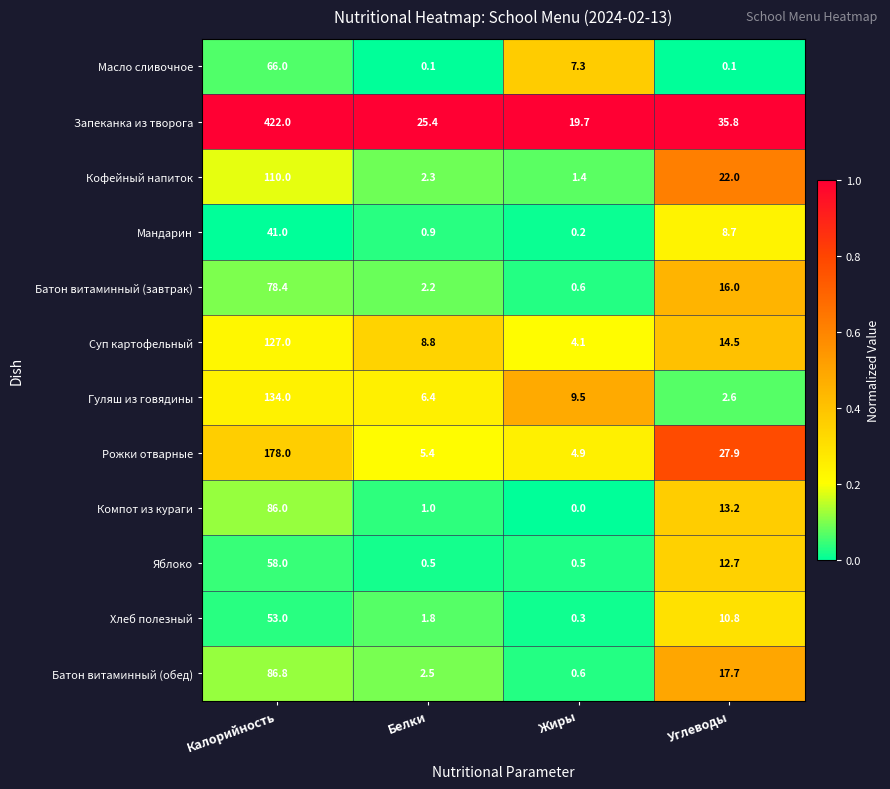

Read the Гуляш из говядины value at Калорийность.

134.0